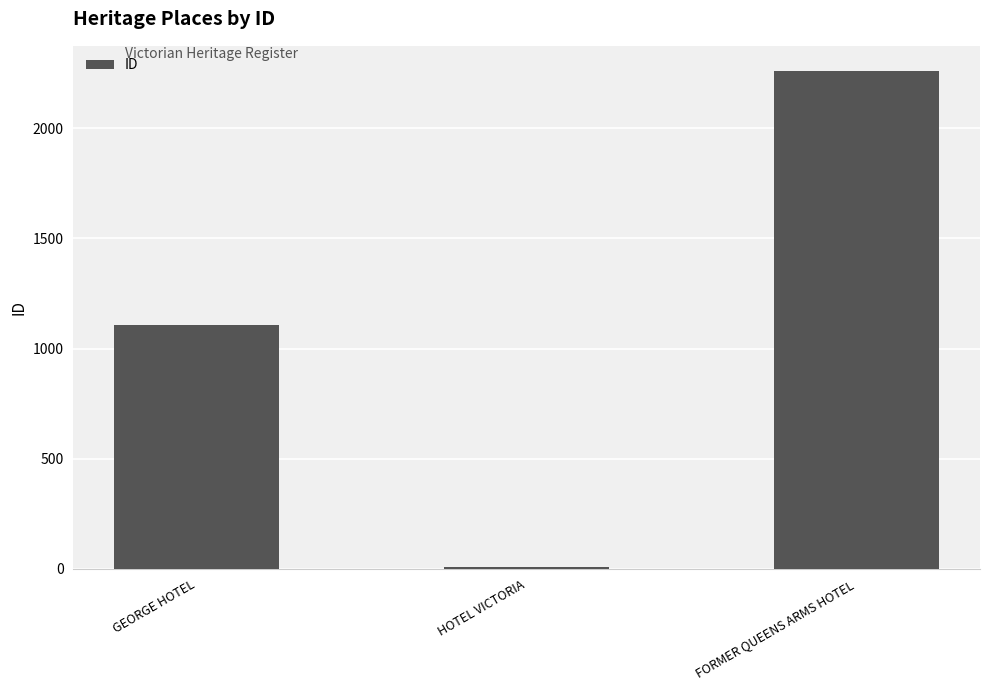

What is the sum of all values?

3377